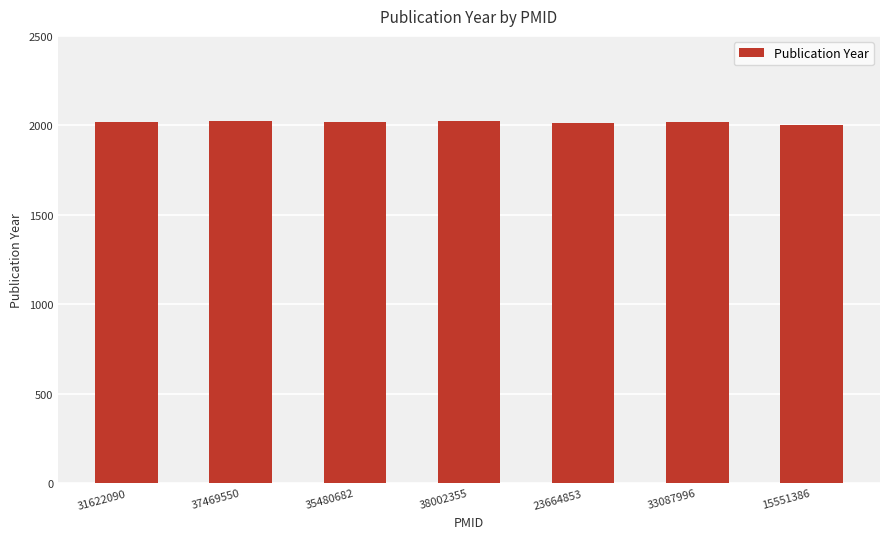

How many bars are there in total?

7